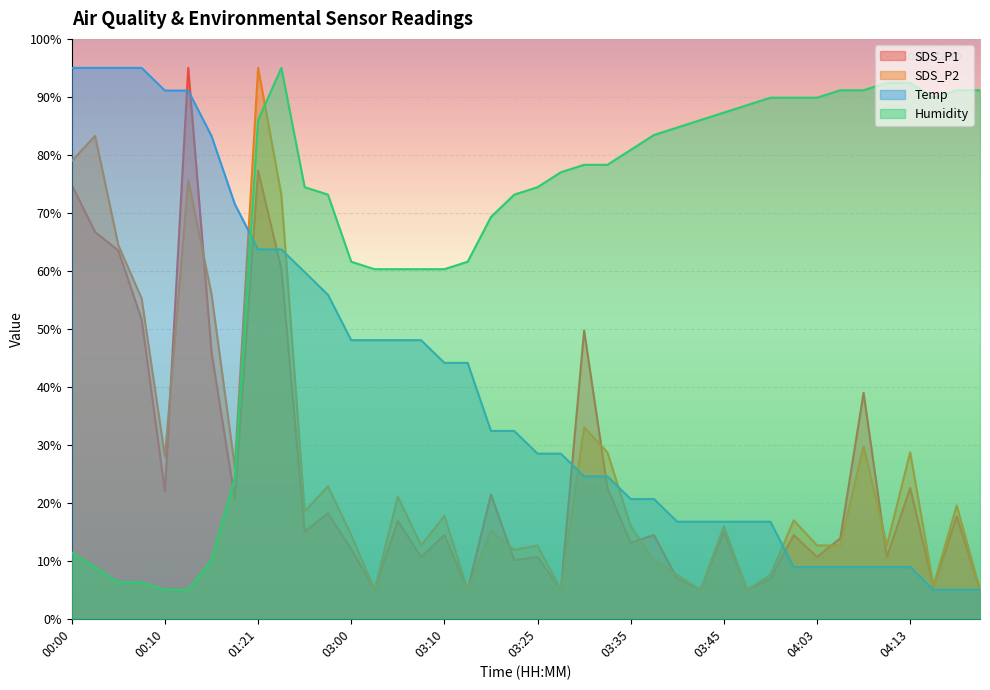

Reading right to left, extract all data points from this chart.

SDS_P1: 5.0	17.6	5.6	22.5	10.7	39.0	13.9	10.7	14.4	6.9	5.0	15.0	5.0	6.9	14.4	13.1	22.5	49.7	5.0	10.7	10.1	21.4	5.0	14.4	10.7	16.9	5.0	12.0	18.2	15.0	60.3	77.3	20.7	45.9	95.0	22.0	51.6	63.5	66.7	74.8
SDS_P2: 5.0	19.5	5.8	28.7	12.6	29.7	12.6	12.6	17.0	7.5	5.0	16.0	5.0	7.5	10.1	16.0	28.7	33.0	5.0	12.6	11.9	15.2	5.0	17.7	12.6	21.1	5.0	14.4	22.8	18.5	73.1	95.0	26.2	56.0	75.6	27.9	55.2	64.4	83.3	78.9
Temp: 5.0	5.0	5.0	8.9	8.9	8.9	8.9	8.9	8.9	16.7	16.7	16.7	16.7	16.7	20.7	20.7	24.6	24.6	28.5	28.5	32.4	32.4	44.1	44.1	48.0	48.0	48.0	48.0	55.9	59.8	63.7	63.7	71.5	83.3	91.1	91.1	95.0	95.0	95.0	95.0
Humidity: 91.1	91.1	89.9	92.4	92.4	91.1	91.1	89.9	89.9	89.9	88.6	87.3	86.0	84.7	83.4	80.9	78.3	78.3	77.0	74.4	73.1	69.3	61.6	60.3	60.3	60.3	60.3	61.6	73.1	74.4	95.0	86.0	24.3	10.1	5.0	5.0	6.3	6.3	8.9	11.4